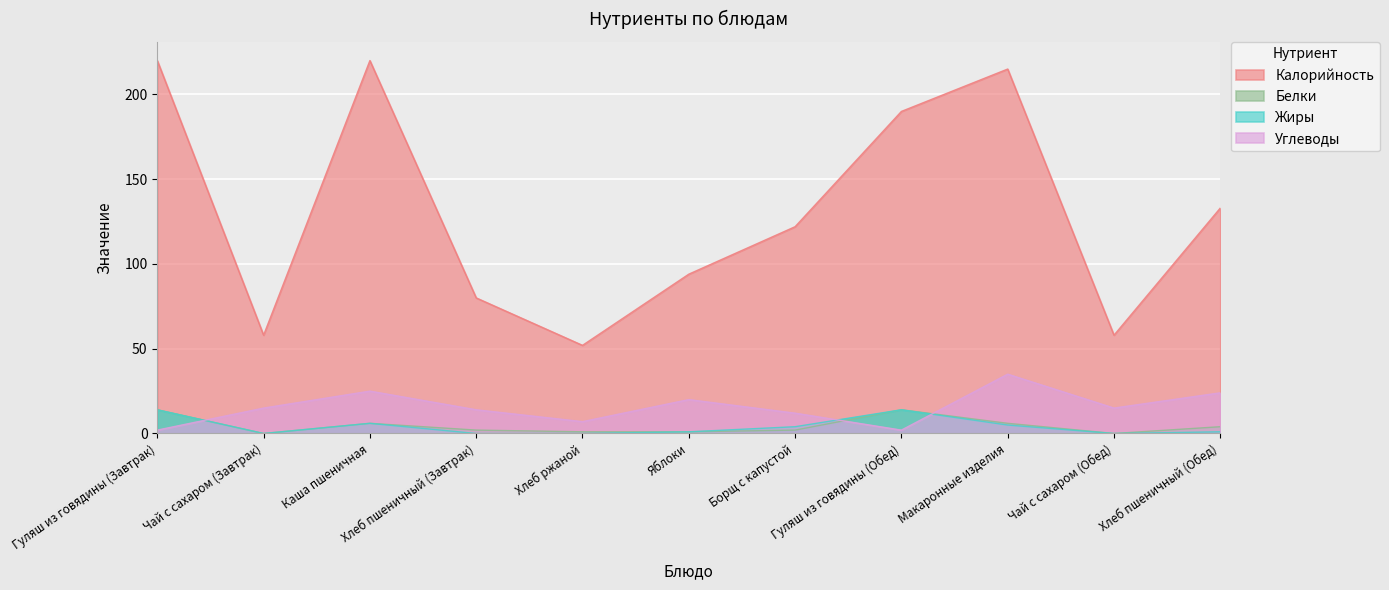

Reading right to left, transcribe all the data shown in this chart.

Калорийность: Хлеб пшеничный (Обед)=133	Чай с сахаром (Обед)=58	Макаронные изделия=215	Гуляш из говядины (Обед)=190	Борщ с капустой=122	Яблоки=94	Хлеб ржаной=52	Хлеб пшеничный (Завтрак)=80	Каша пшеничная=220	Чай с сахаром (Завтрак)=58	Гуляш из говядины (Завтрак)=220
Белки: Хлеб пшеничный (Обед)=4	Чай с сахаром (Обед)=0	Макаронные изделия=6	Гуляш из говядины (Обед)=14	Борщ с капустой=2	Яблоки=1	Хлеб ржаной=1	Хлеб пшеничный (Завтрак)=2	Каша пшеничная=6	Чай с сахаром (Завтрак)=0	Гуляш из говядины (Завтрак)=14
Жиры: Хлеб пшеничный (Обед)=1	Чай с сахаром (Обед)=0	Макаронные изделия=5	Гуляш из говядины (Обед)=14	Борщ с капустой=4	Яблоки=1	Хлеб ржаной=0	Хлеб пшеничный (Завтрак)=0	Каша пшеничная=6	Чай с сахаром (Завтрак)=0	Гуляш из говядины (Завтрак)=14
Углеводы: Хлеб пшеничный (Обед)=24	Чай с сахаром (Обед)=15	Макаронные изделия=35	Гуляш из говядины (Обед)=2	Борщ с капустой=12	Яблоки=20	Хлеб ржаной=7	Хлеб пшеничный (Завтрак)=14	Каша пшеничная=25	Чай с сахаром (Завтрак)=15	Гуляш из говядины (Завтрак)=2